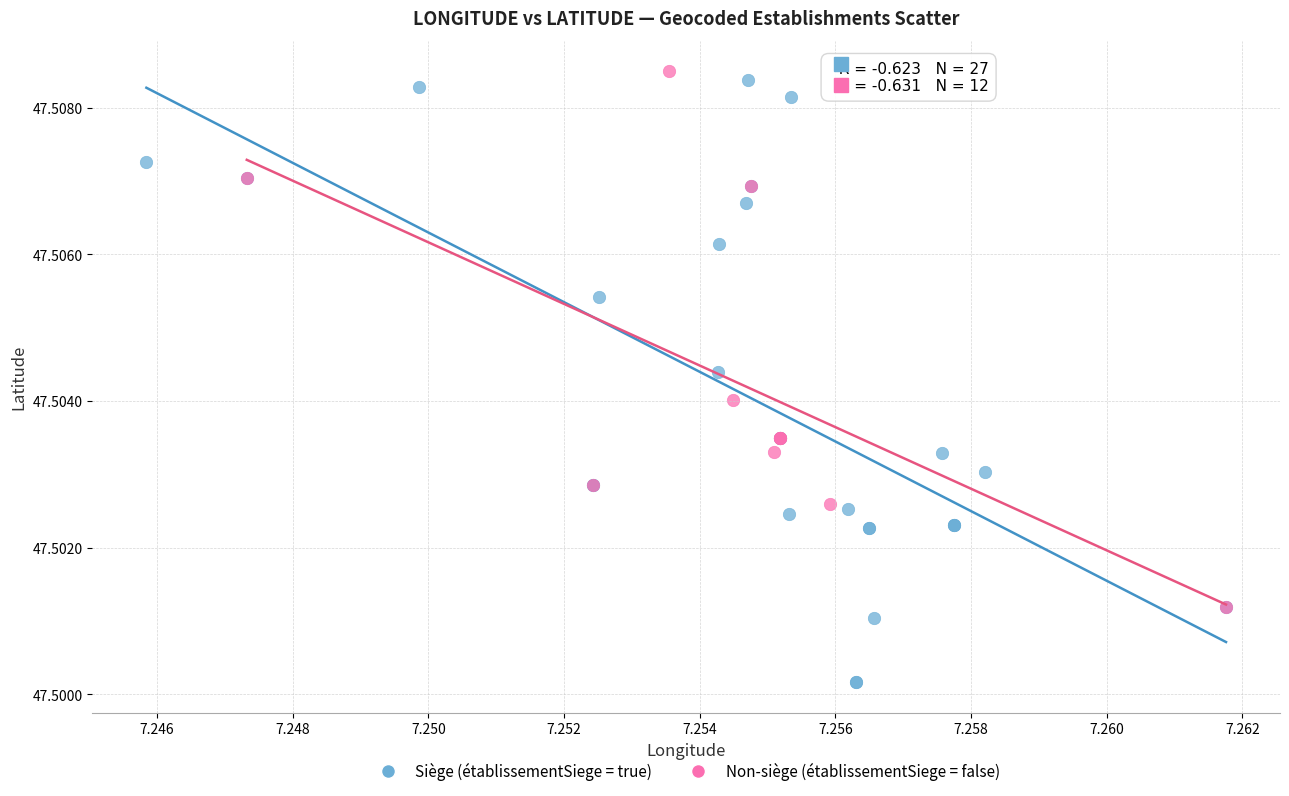

Which series contains the lowest Y value?

Siège (établissementSiege = true)